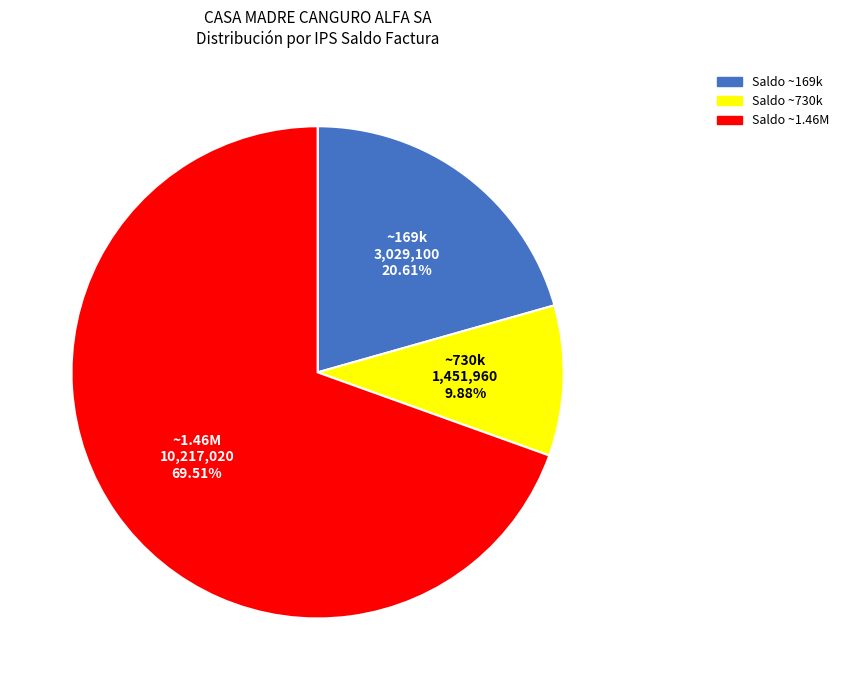

Is there a majority slice in this chart?

Yes